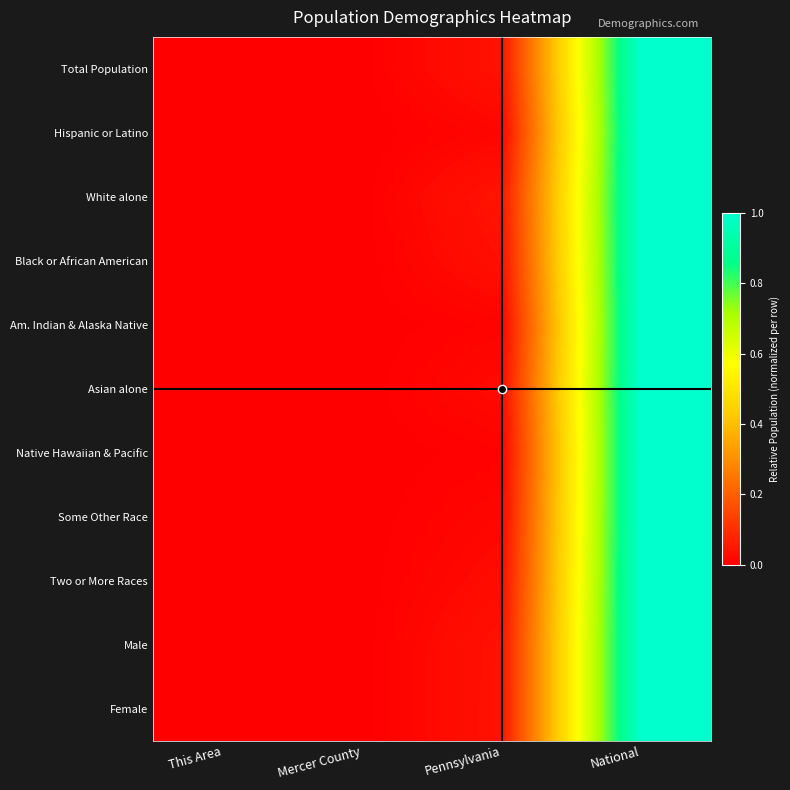

Which series has the largest range (max minus min)?

Total Population